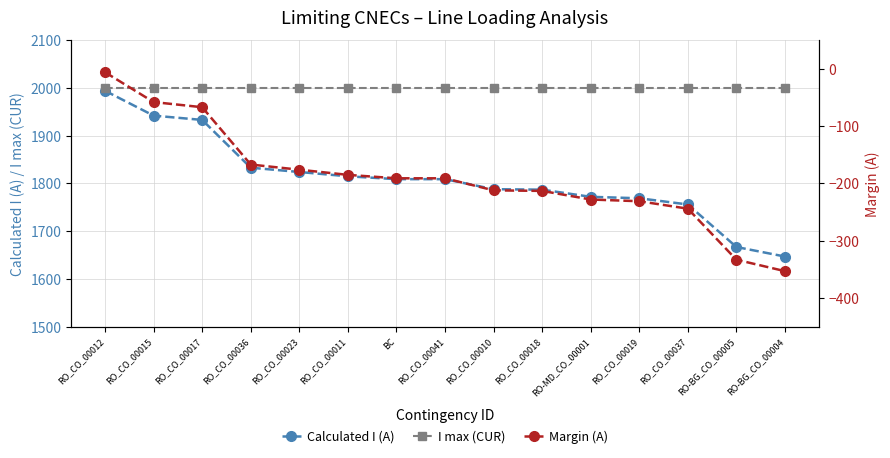

Rank the categories by I max (CUR) value from highest to lowest.

RO_CO_00012, RO_CO_00015, RO_CO_00017, RO_CO_00036, RO_CO_00023, RO_CO_00011, BC, RO_CO_00041, RO_CO_00010, RO_CO_00018, RO-MD_CO_00001, RO_CO_00019, RO_CO_00037, RO-BG_CO_00005, RO-BG_CO_00004